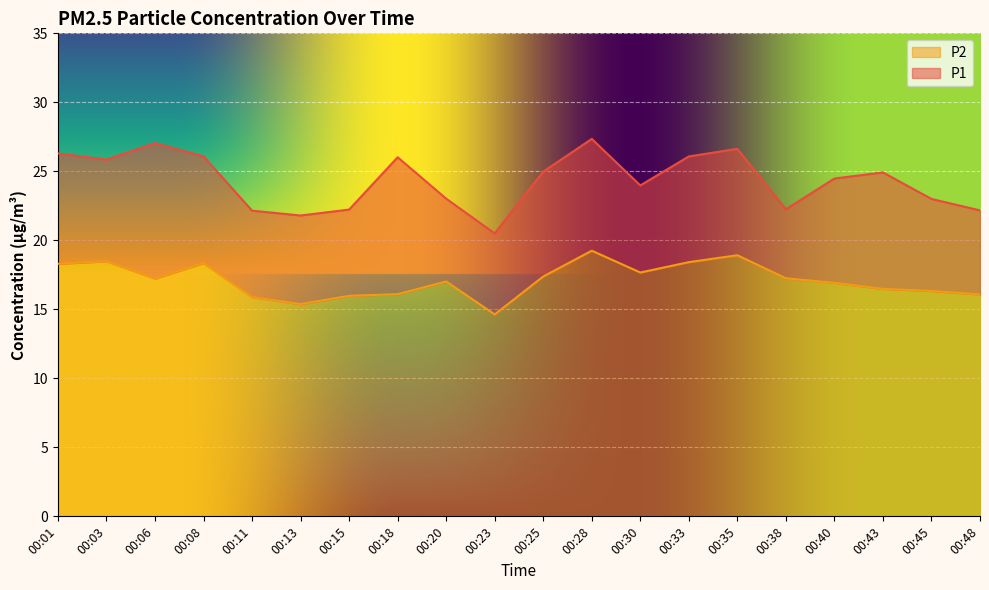

What is the total value across all series at 00:23?

20.5